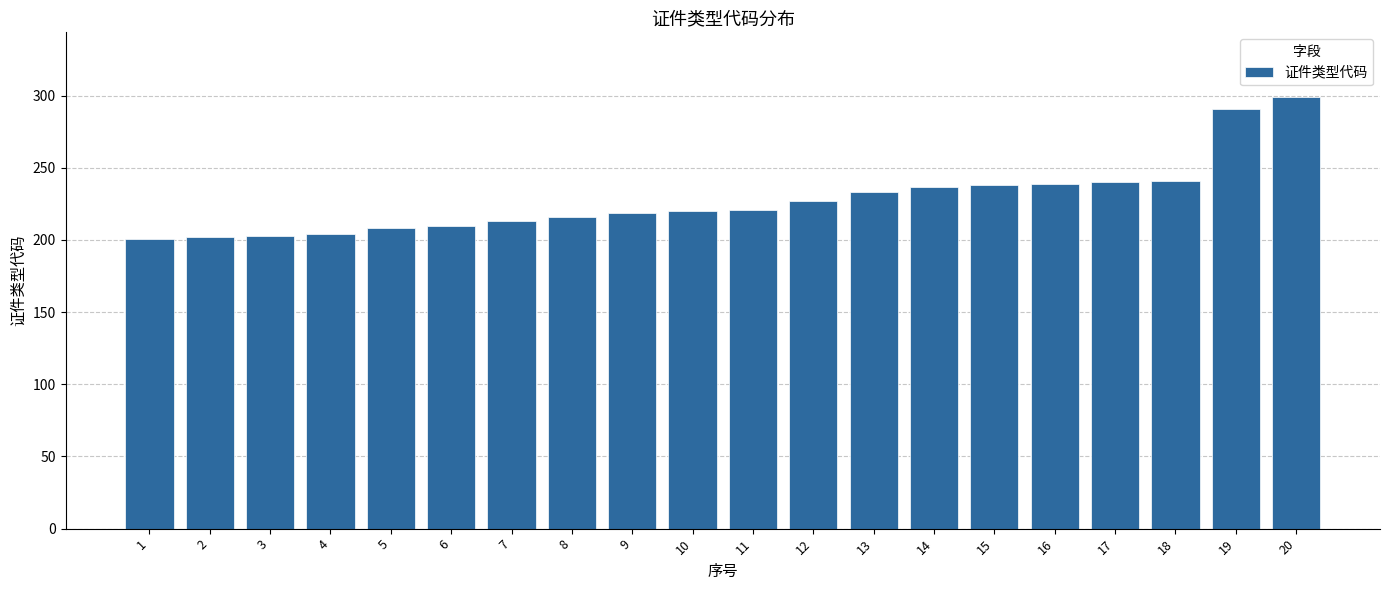

The chart shows a value of 203 at 3. True or false?

True